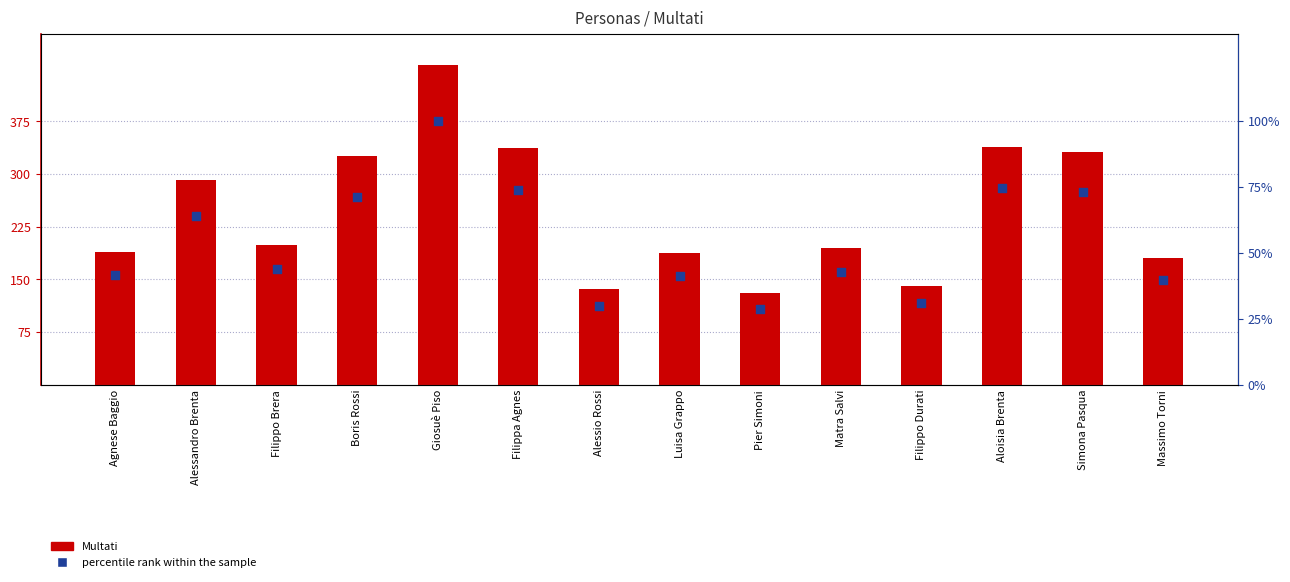

Is the value of Multati at Giosuè Piso greater than the value of percentile rank within the sample at Giosuè Piso?

Yes